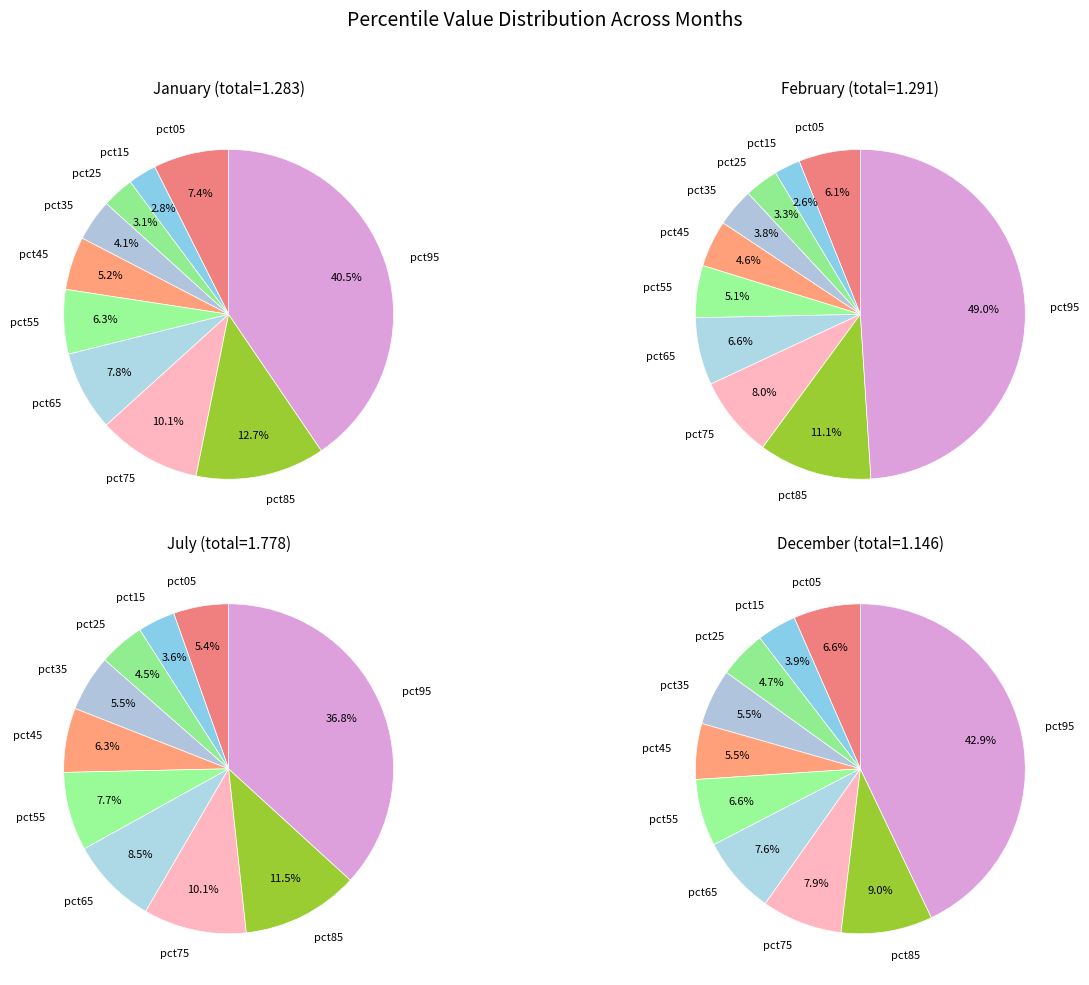

How many segments does this pie chart have?

10